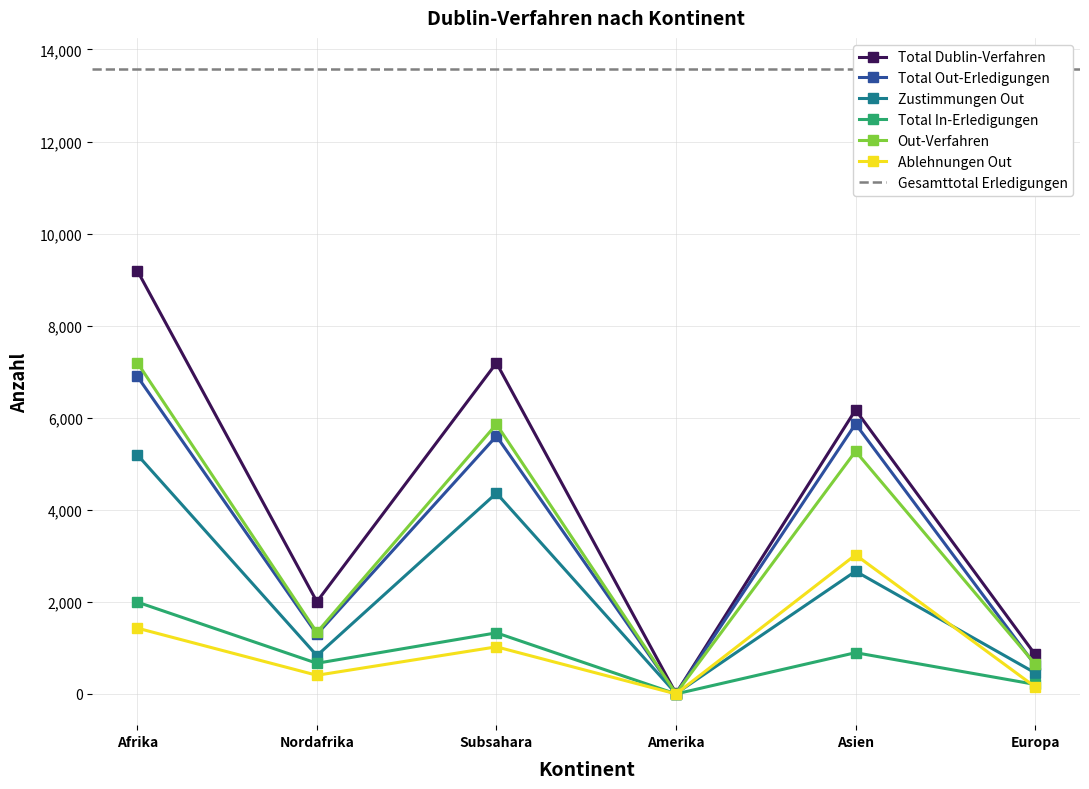

At which label is Zustimmungen Out closest to 2602?

Asien